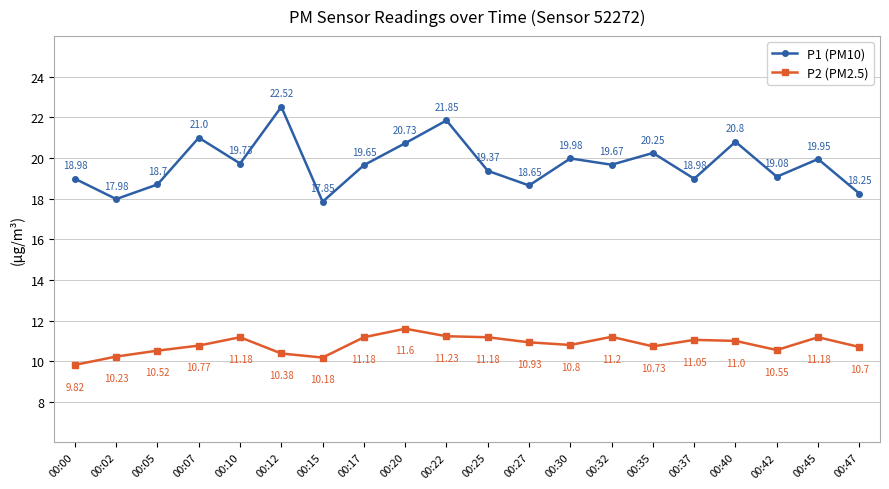

Rank the series at 00:10 from lowest to highest value.

P2 (PM2.5), P1 (PM10)